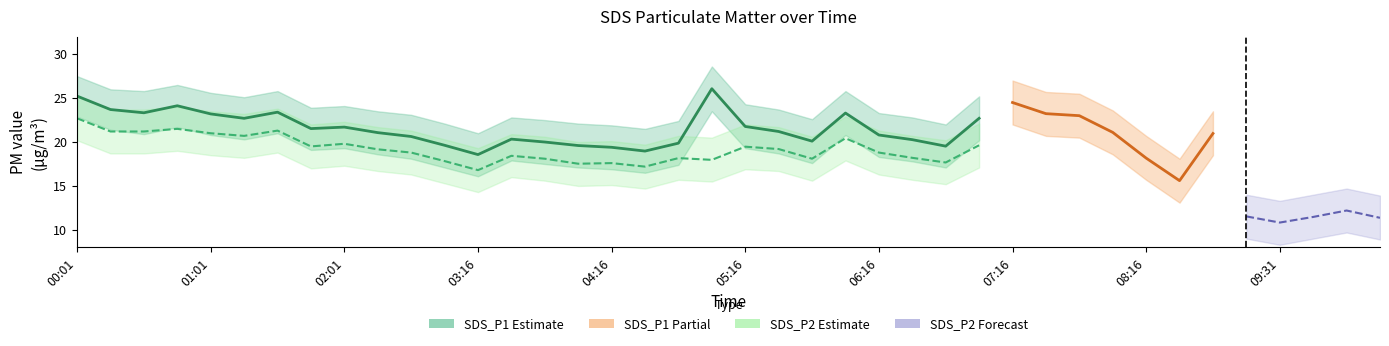

Which has a higher value, 05:16 or 04:16?

05:16